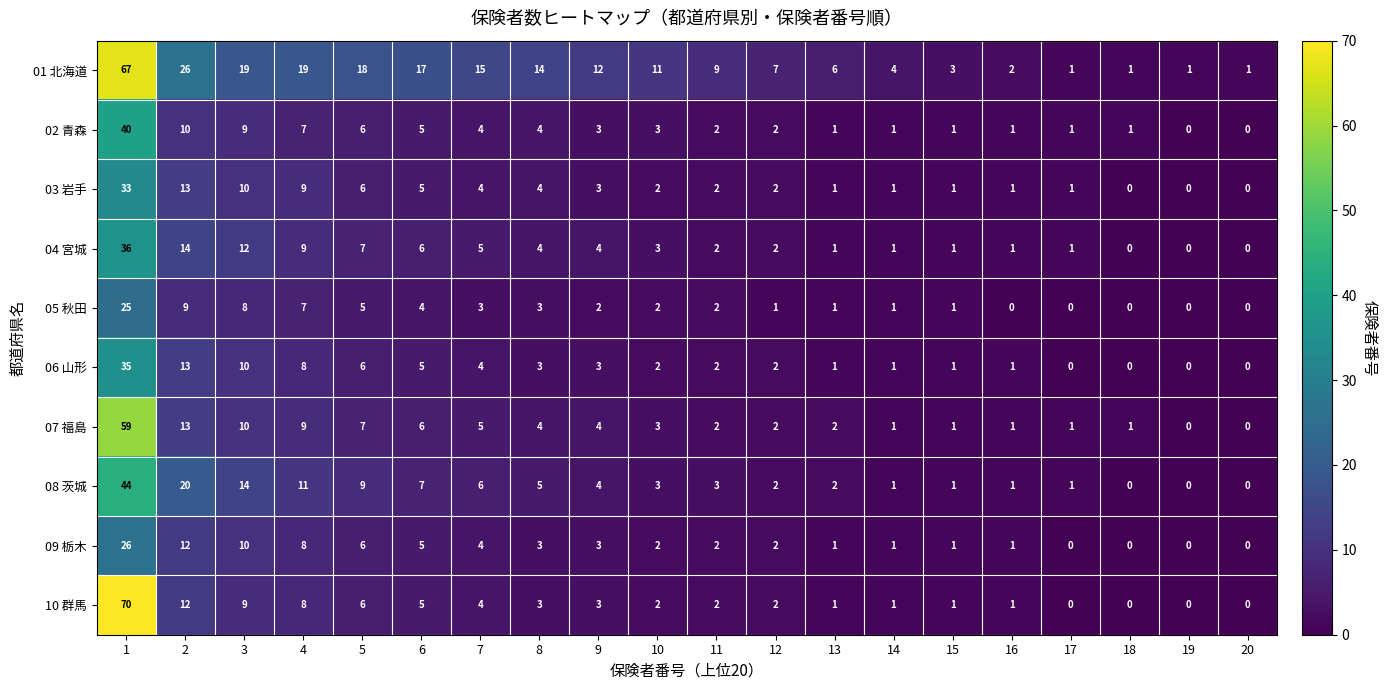

Which series has the largest total across all categories?

01 北海道